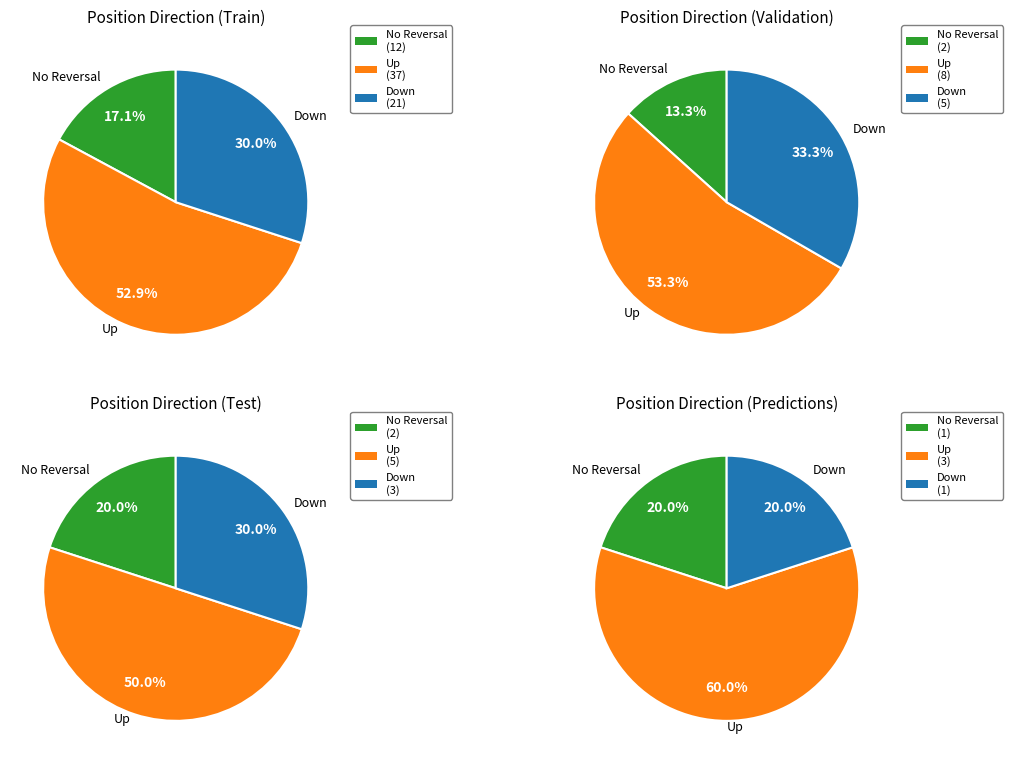

How much of the chart is everything except up?

47.0%